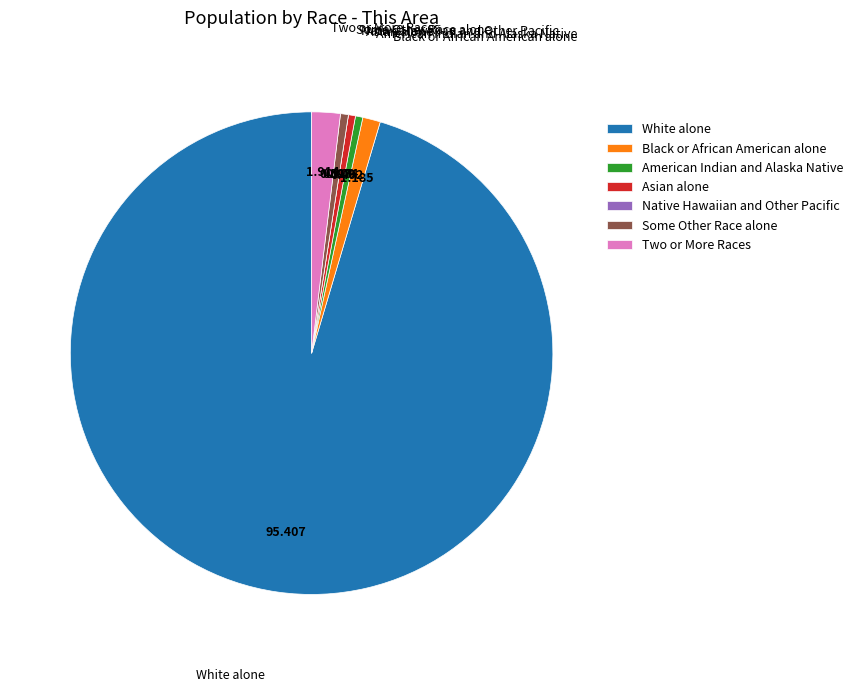

Which category accounts for the majority?

White alone